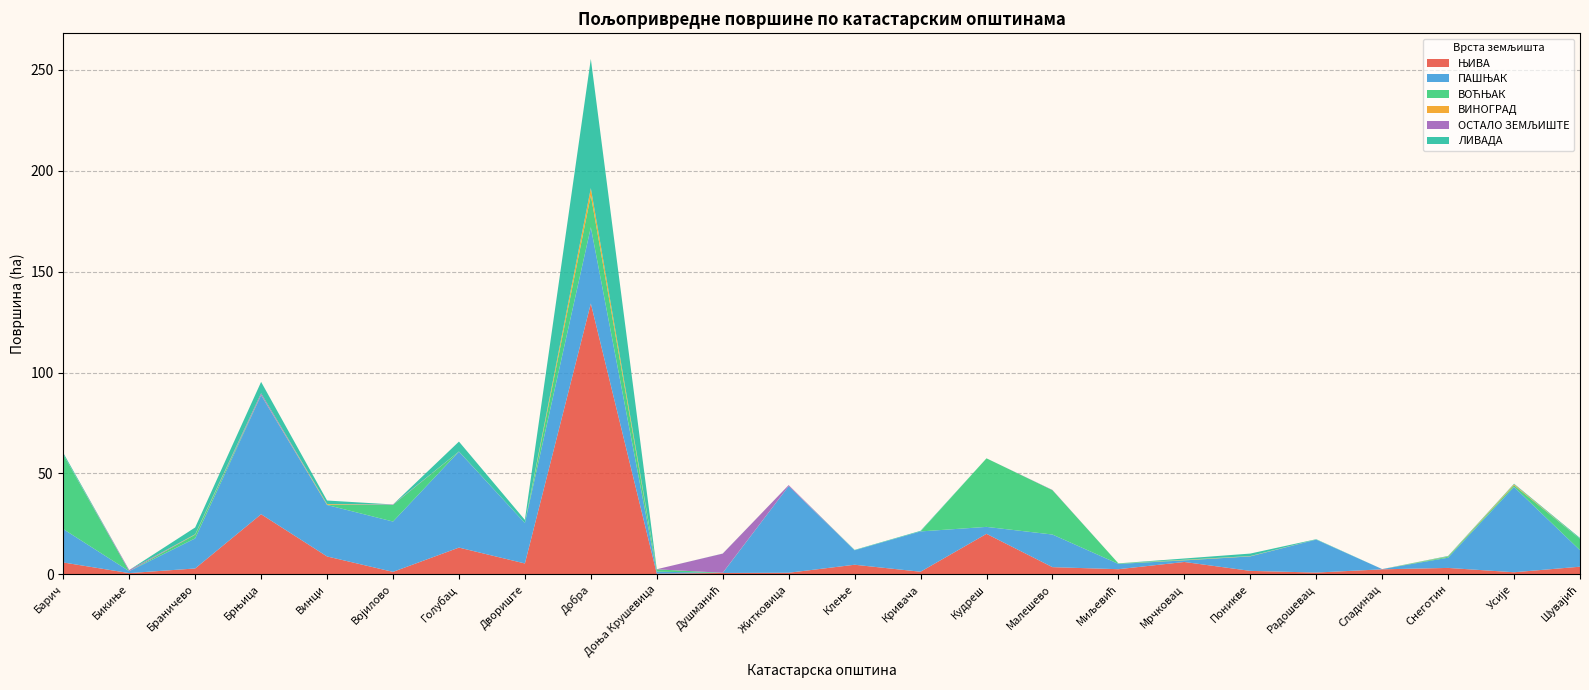

Reading right to left, what are all the values shown in this chart?

ЊИВА: 3.8	1.0	3.2	2.5	0.9	1.7	6.1	2.5	3.6	20.1	1.3	4.7	0.8	0.7	0.4	134.2	5.4	13.2	1.2	8.9	29.8	2.9	0.6	5.9
ПАШЊАК: 8.2	42.3	5.1	0.1	16.3	7.2	0.8	2.6	16.2	3.4	20.0	7.2	42.9	0.0	1.0	37.8	20.0	47.5	24.9	25.5	59.0	14.9	1.0	16.5
ВОЋЊАК: 5.6	0.8	0.5	0.0	0.1	0.0	0.2	0.3	22.0	34.0	0.0	0.0	0.0	0.1	1.2	15.8	0.0	0.0	8.3	0.2	0.1	1.8	0.0	36.9
ВИНОГРАД: 0.0	0.5	0.1	0.0	0.0	0.1	0.2	0.0	0.0	0.0	0.0	0.0	0.0	0.0	0.0	3.5	0.0	0.1	0.0	0.3	0.0	0.2	0.0	0.0
ОСТАЛО ЗЕМЉИШТЕ: 0.0	0.0	0.0	0.0	0.0	0.0	0.0	0.0	0.1	0.0	0.0	0.0	0.5	9.5	0.0	0.0	0.0	0.0	0.2	0.0	0.8	0.0	0.6	0.0
ЛИВАДА: 0.4	0.3	0.2	0.0	0.1	1.2	0.6	0.0	0.0	0.0	0.3	0.2	0.0	0.0	0.0	64.0	1.6	4.9	0.0	1.7	5.6	3.4	0.0	0.8